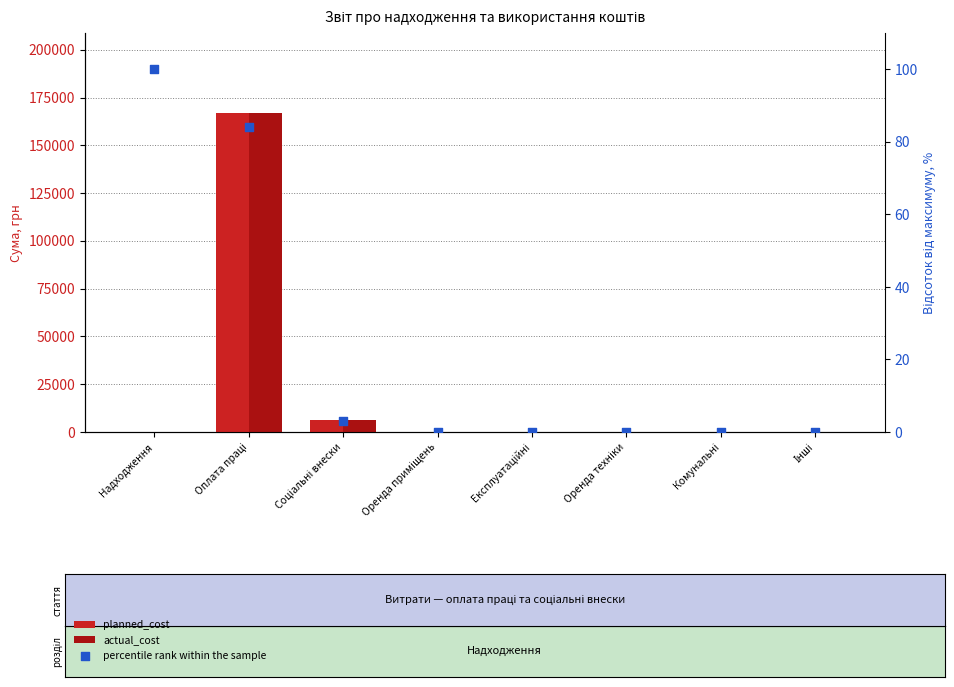

Which series contains the highest Y value?

planned_cost